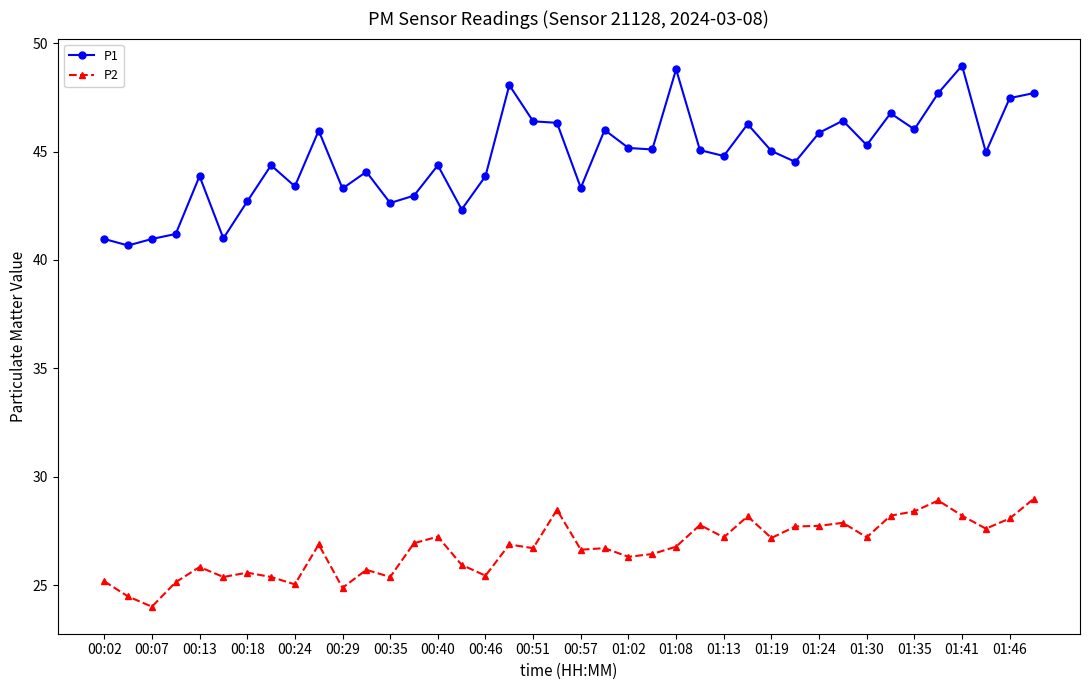

What is the average value of the P2 series?

26.7